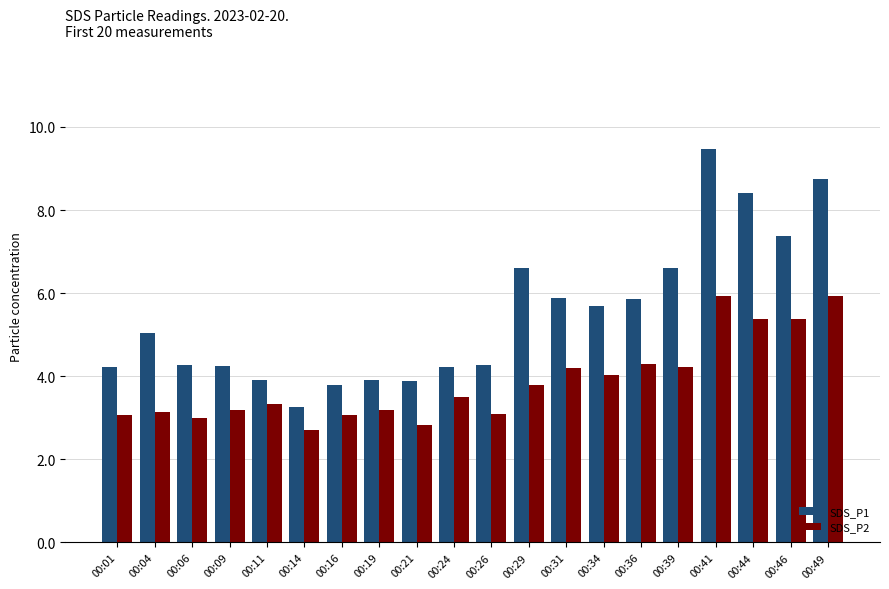

True or false: SDS_P1 has a value of 5.7 at 00:34.

True